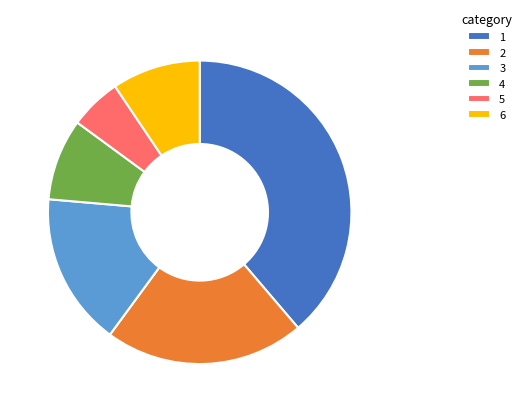

Is it true that 4 is 9% of the pie?

True